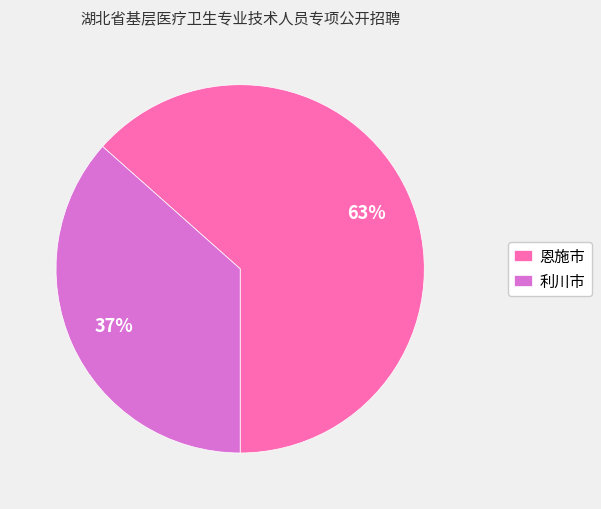

Between 恩施市 and 利川市, which is larger?

恩施市